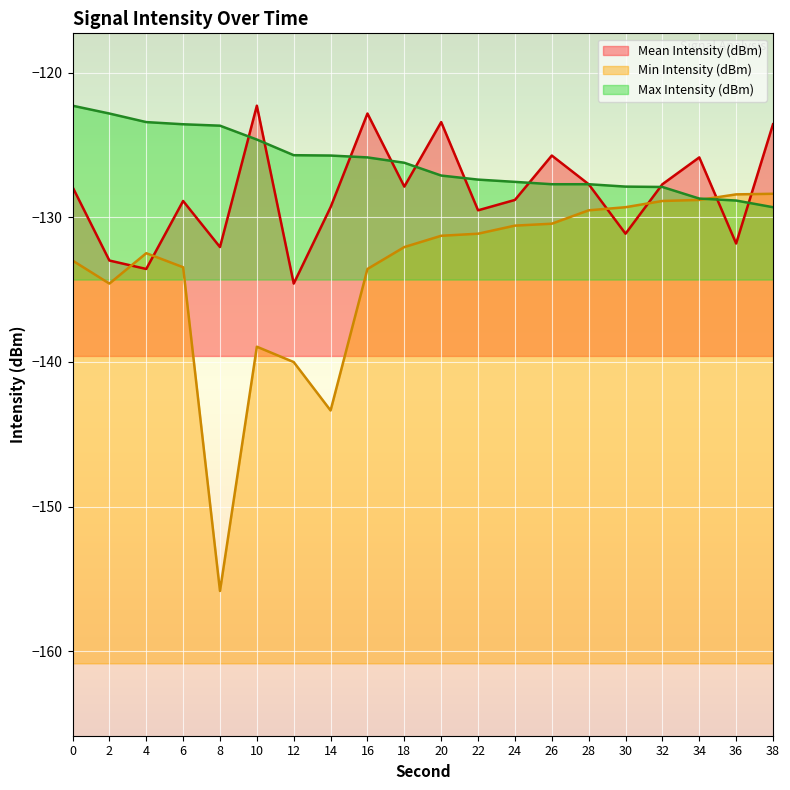

The Max Intensity (dBm) series shows -127.4 at 22. True or false?

True